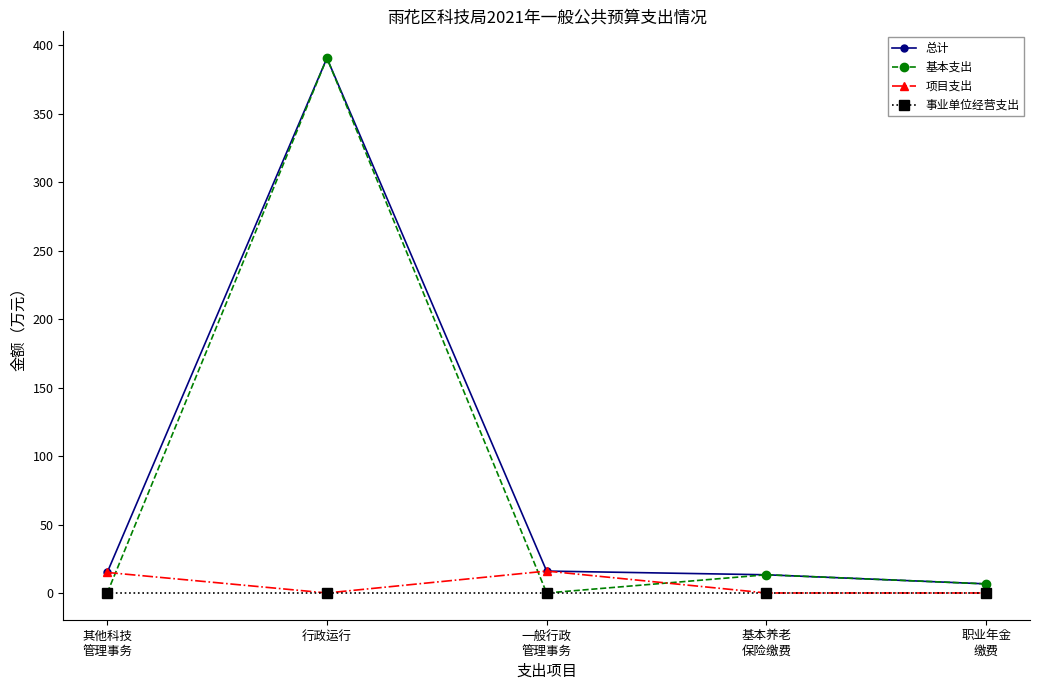

Where is the first local maximum for 基本支出?

行政运行